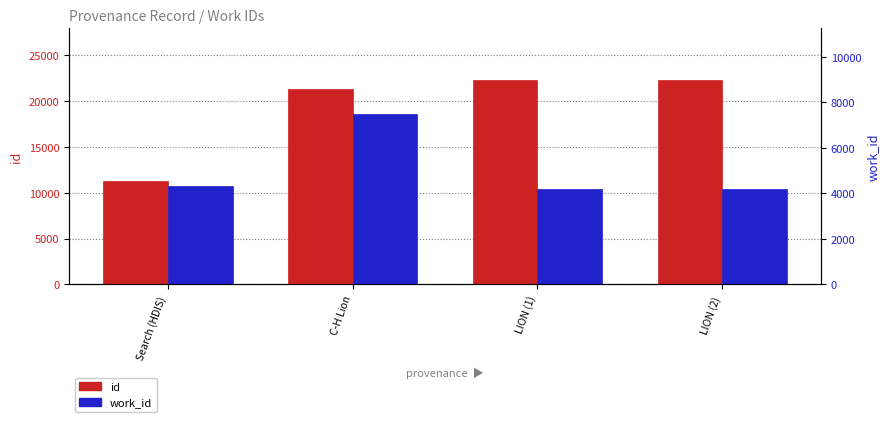

What is the difference between the work_id values at Search (HDIS) and C-H Lion?

3186